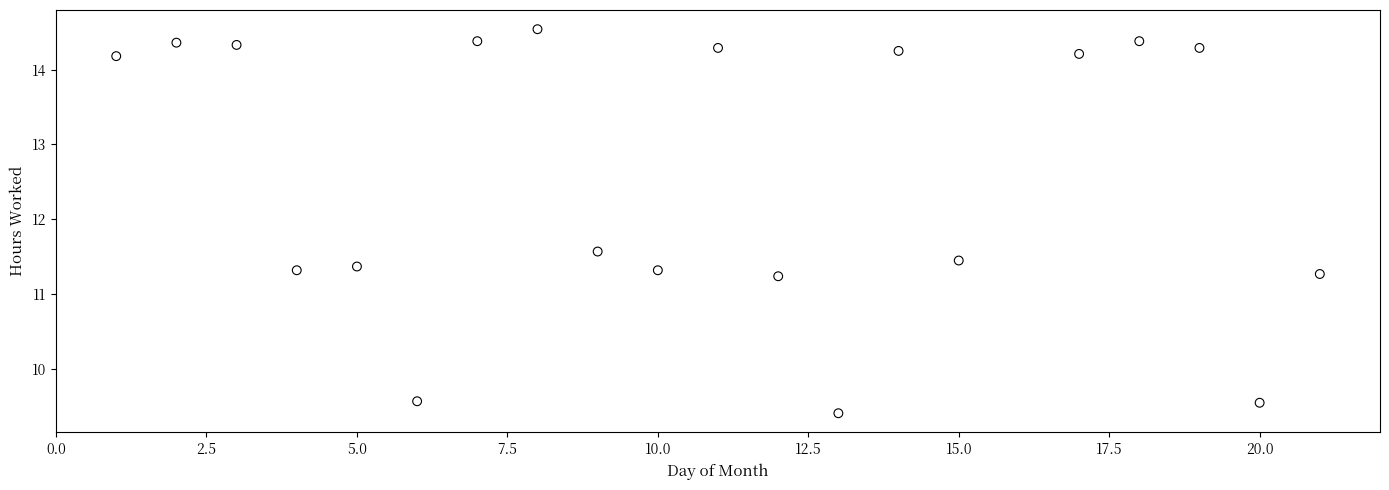

What is the range of Y values (max minus min)?

5.1